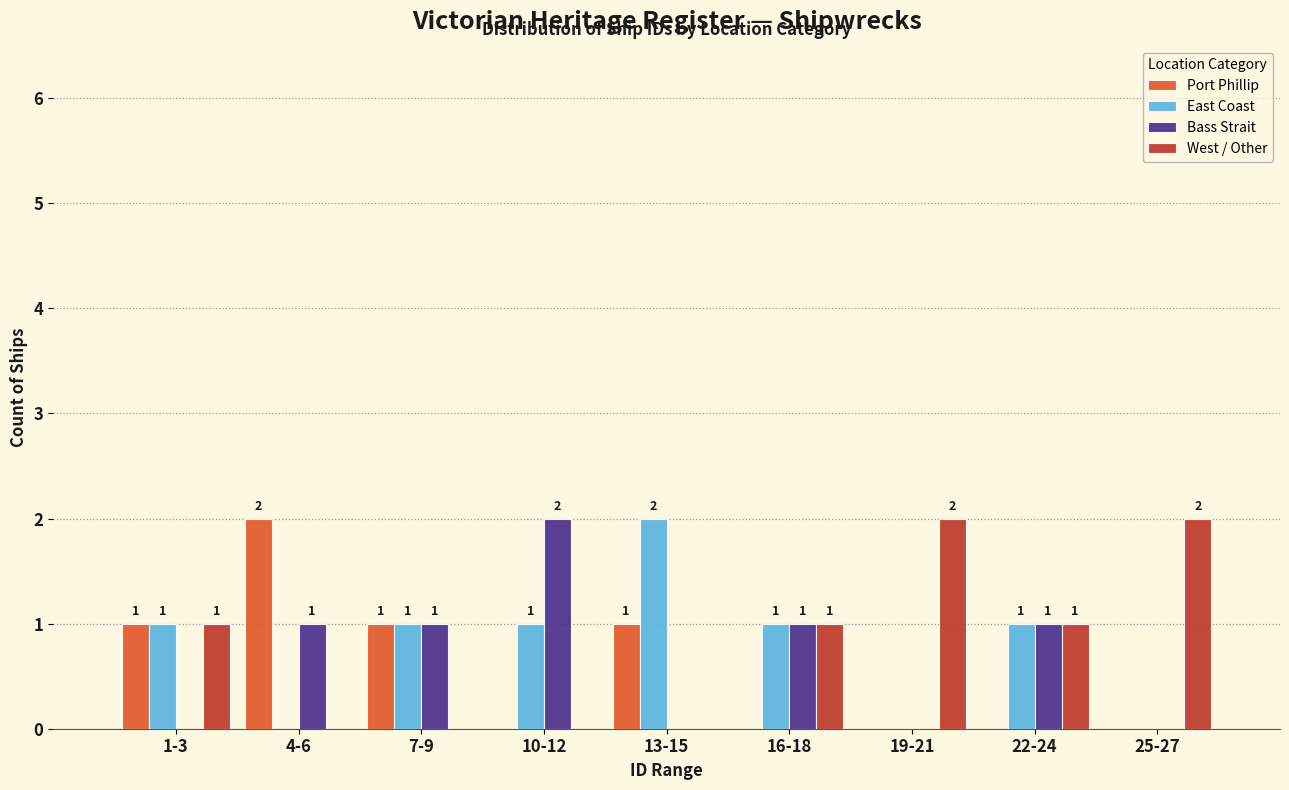

Reading right to left, list all the values displayed in this chart.

Port Phillip: 25-27=0	22-24=0	19-21=0	16-18=0	13-15=1	10-12=0	7-9=1	4-6=2	1-3=1
East Coast: 25-27=0	22-24=1	19-21=0	16-18=1	13-15=2	10-12=1	7-9=1	4-6=0	1-3=1
Bass Strait: 25-27=0	22-24=1	19-21=0	16-18=1	13-15=0	10-12=2	7-9=1	4-6=1	1-3=0
West / Other: 25-27=2	22-24=1	19-21=2	16-18=1	13-15=0	10-12=0	7-9=0	4-6=0	1-3=1